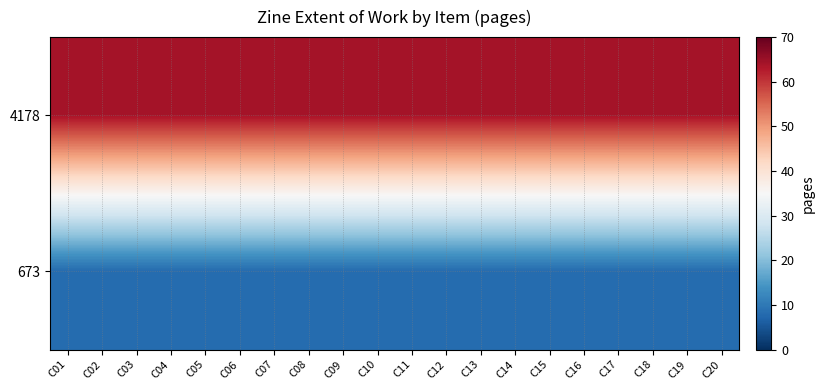

List the series in order of their overall mean, lowest first.

673, 4178